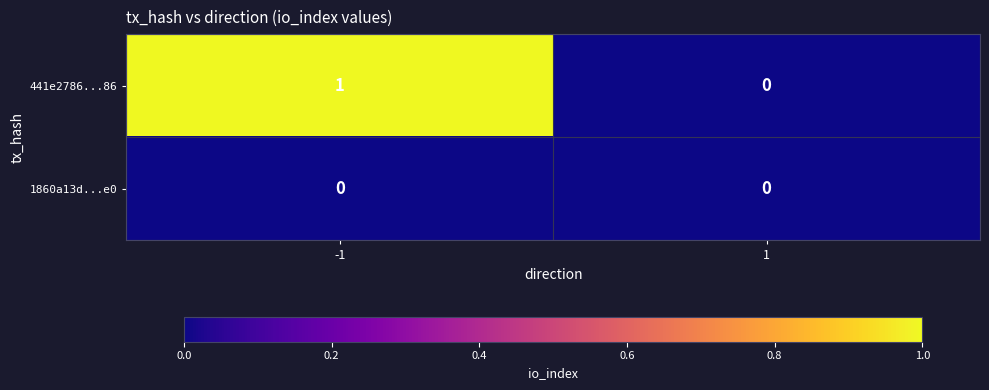

How many positive values does the 441e2786...86 series have?

1